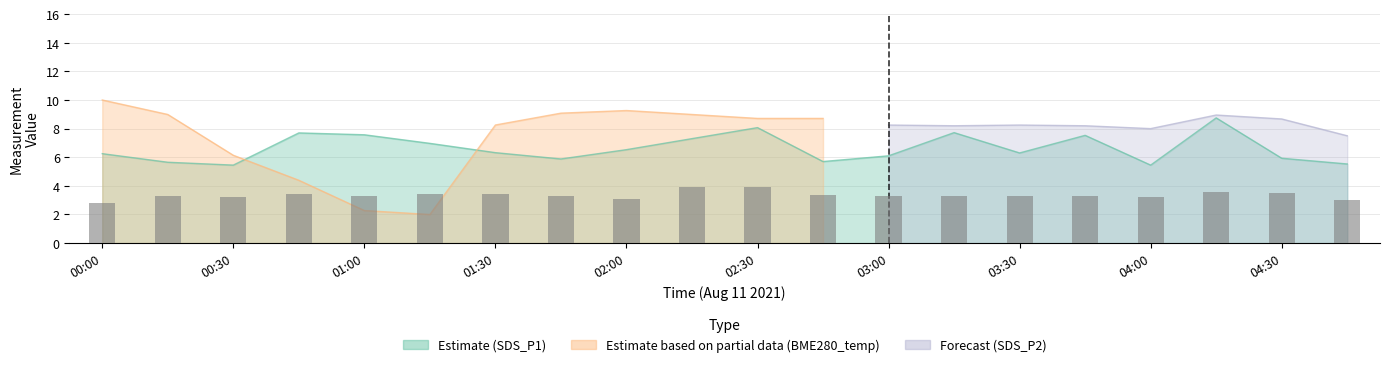

What is the change in value from 01:00 to 19?

-0.2